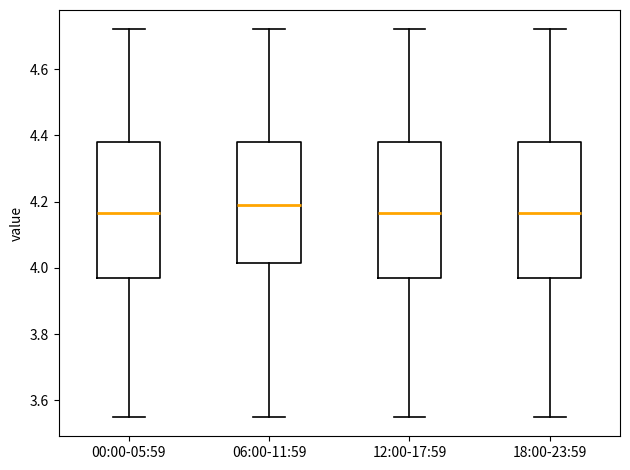

Reading left to right, read every box against the y-axis: the position of its median line, the range the box covers, and the ends of its whiskers. The values are not printed on the chart, so give them approximately, as read against the axis.

00:00-05:59: median 4.16, box 3.98 to 4.38, whiskers 3.56 to 4.72
06:00-11:59: median 4.20, box 4.02 to 4.38, whiskers 3.56 to 4.72
12:00-17:59: median 4.16, box 3.98 to 4.38, whiskers 3.56 to 4.72
18:00-23:59: median 4.16, box 3.98 to 4.38, whiskers 3.56 to 4.72